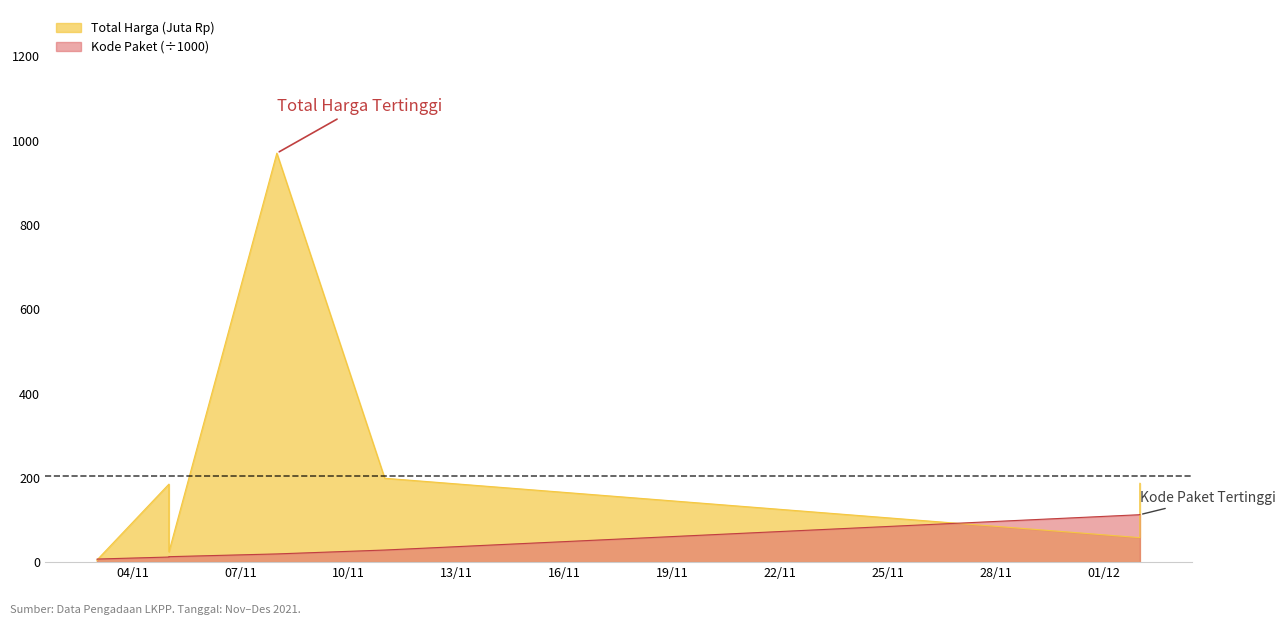

True or false: Total Harga has more than 0 interior local peaks.

True